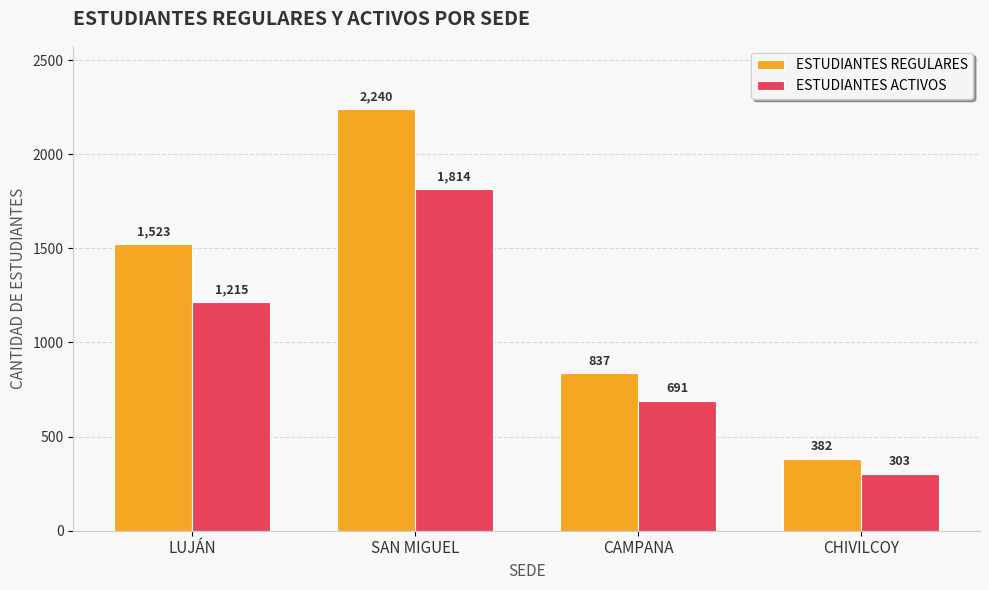

What position from the right is SAN MIGUEL?

3